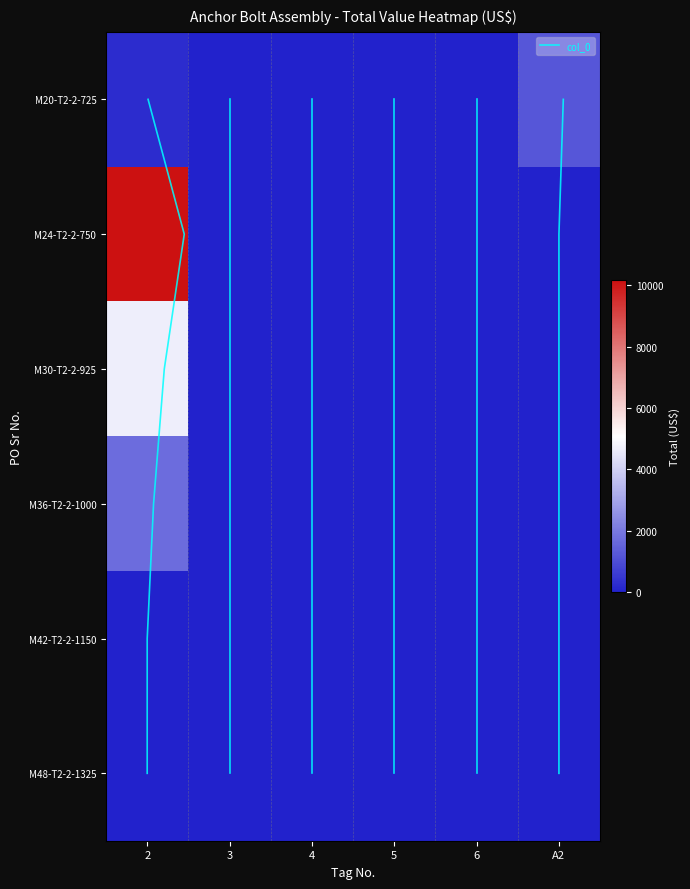

List the labels in order of M20-T2-2-725 value, largest first.

A2, 2, 3, 4, 5, 6